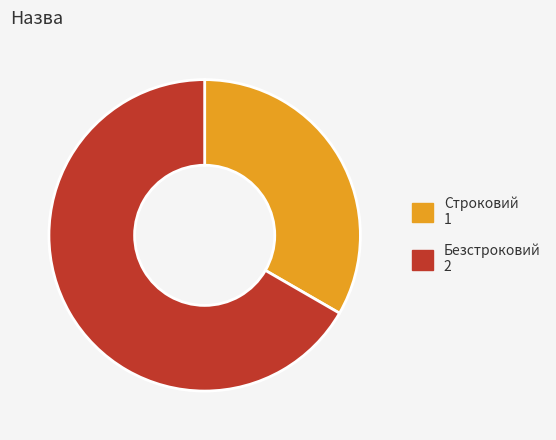

How many slices are in this pie chart?

2